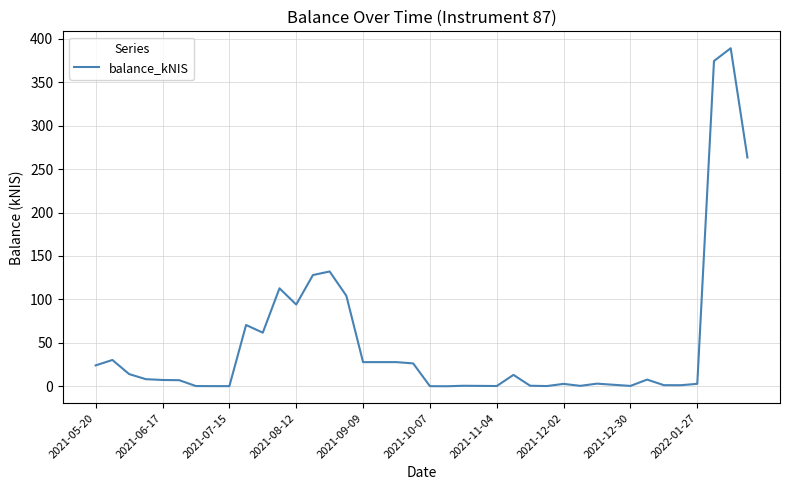

What is the maximum value shown in the chart?

389.1